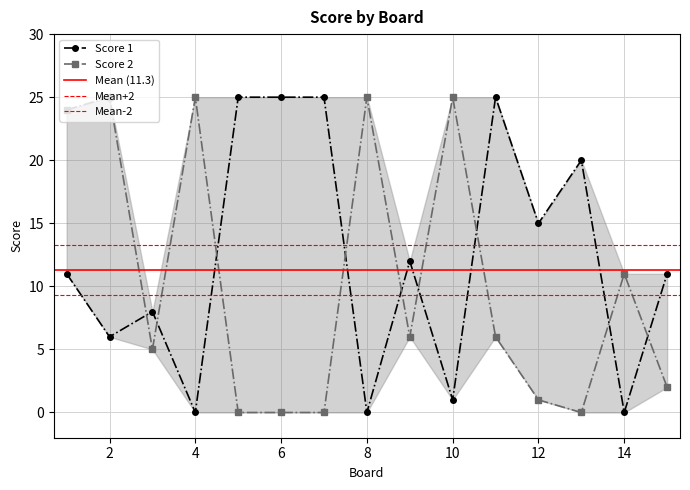

At how many categories does at least one series exceed 3?

15